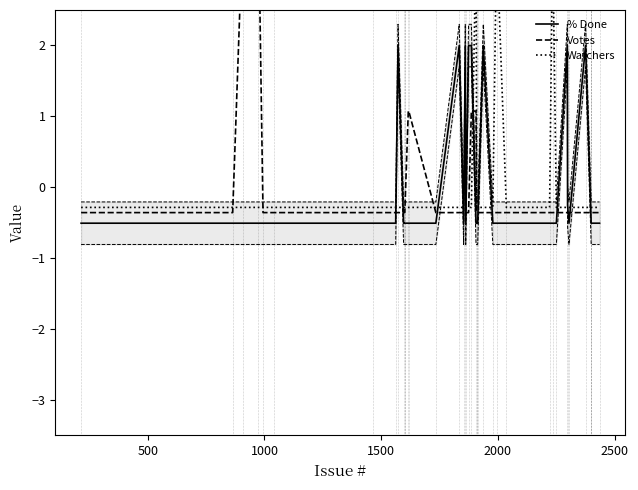

How many data points in % Done are less than 0?

32